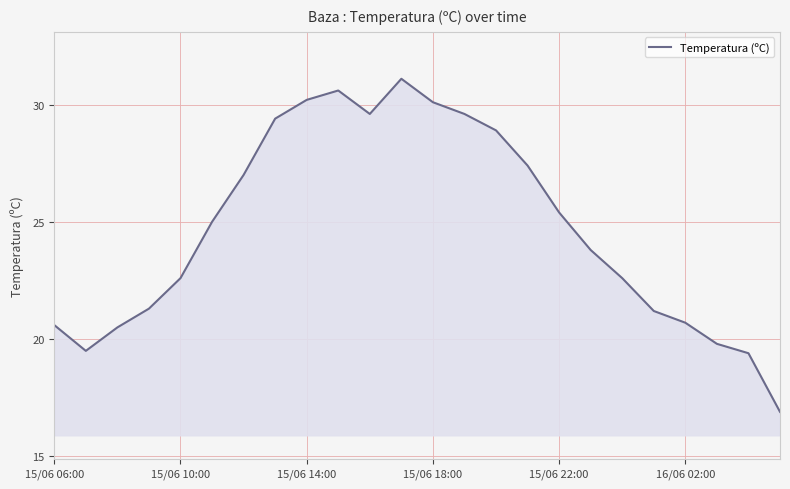

What is the smallest value displayed?

16.9